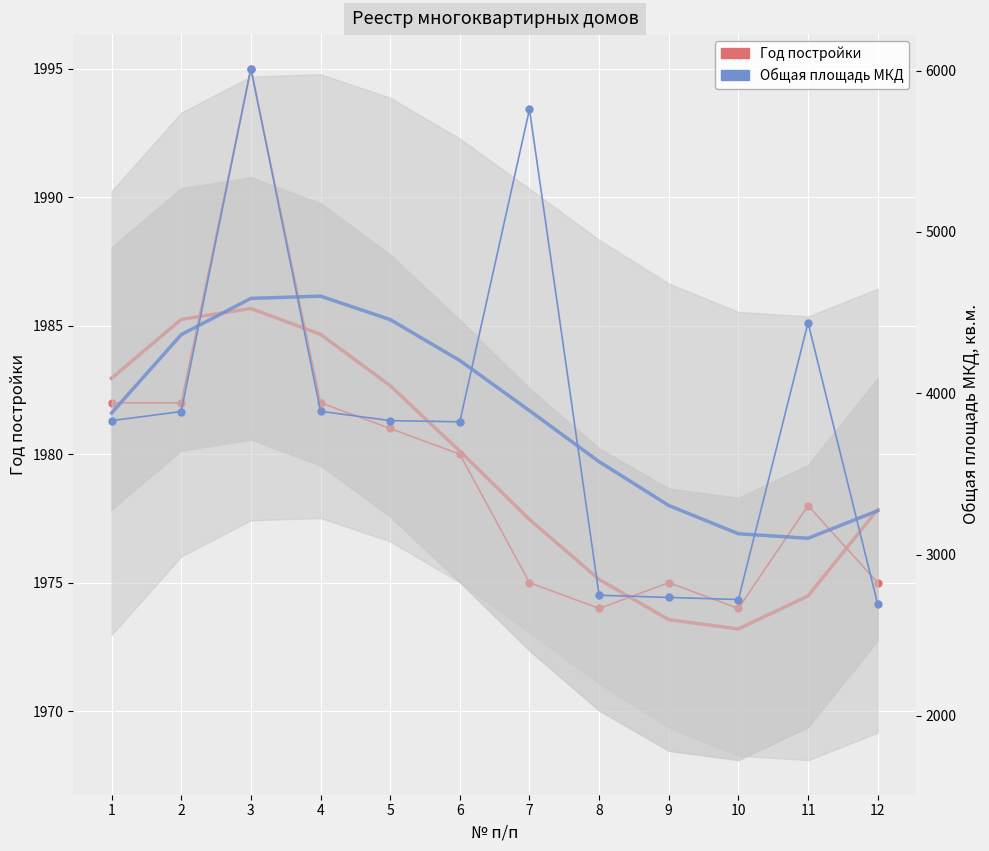

The value of Год постройки at 7 is 690.5. True or false?

False